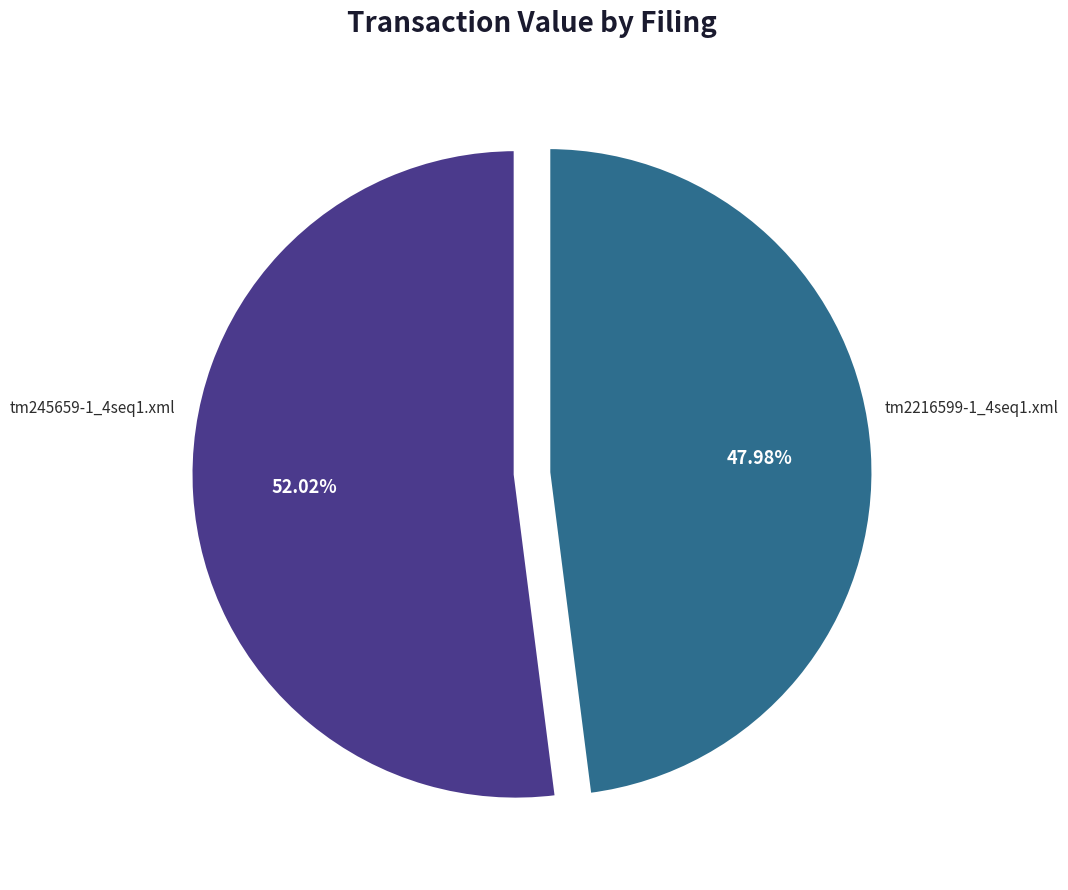

Does tm2216599-1_4seq1.xml represent more than half of the total?

No